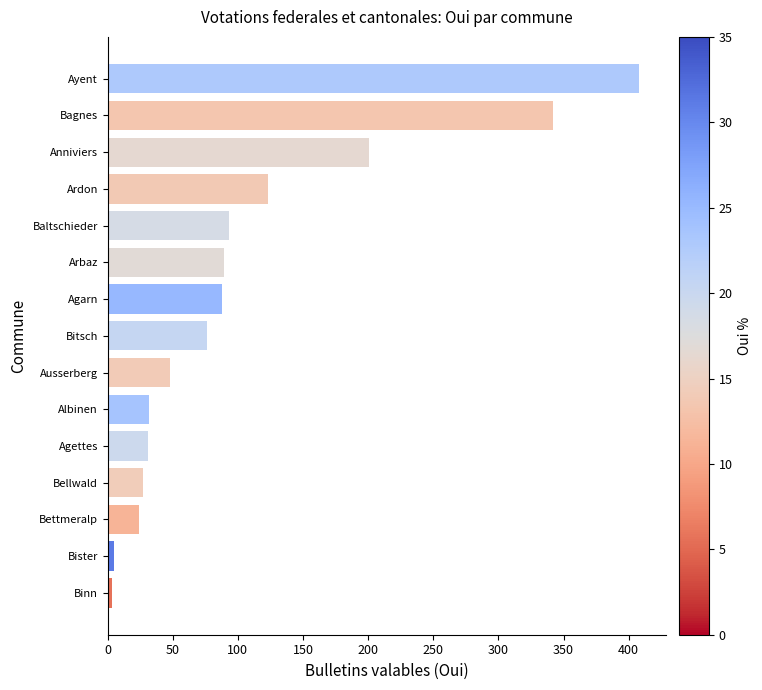

What is the sum of all values?

1590